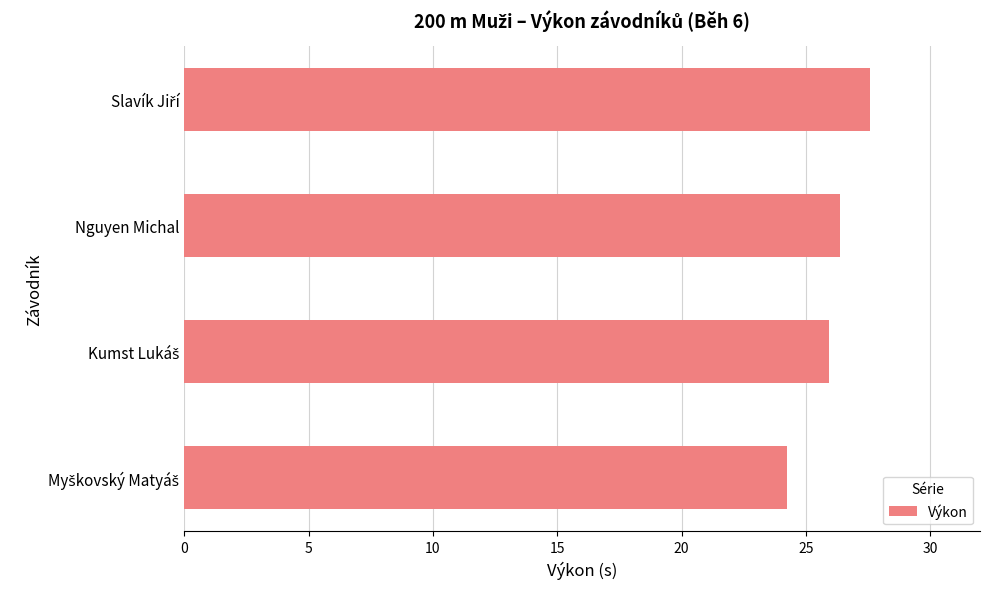

What is the difference between the second highest and minimum values?

2.1